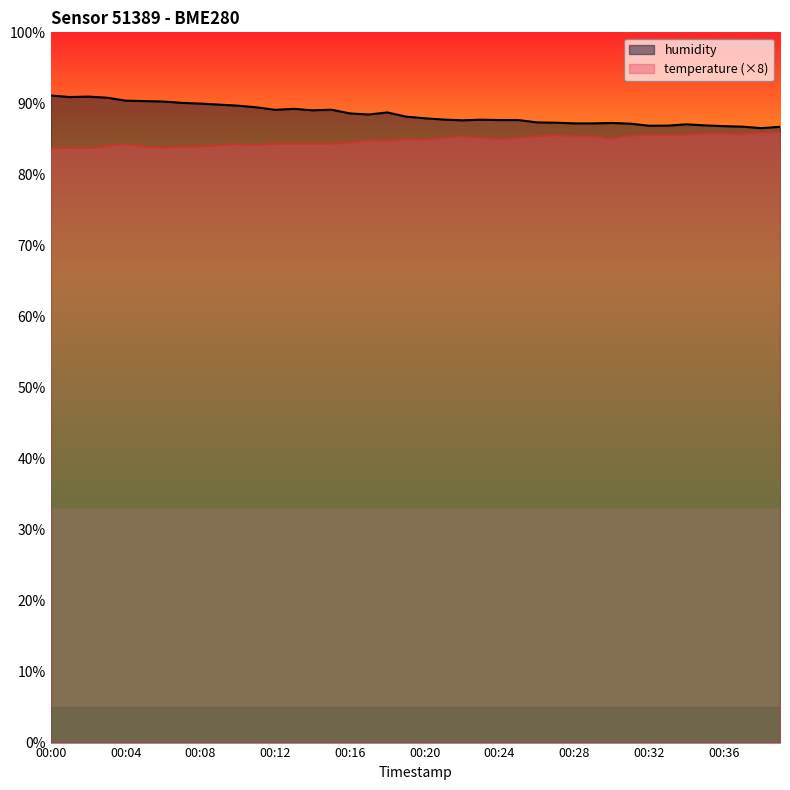

What are all the series names shown in the legend?

humidity, temperature (×8)